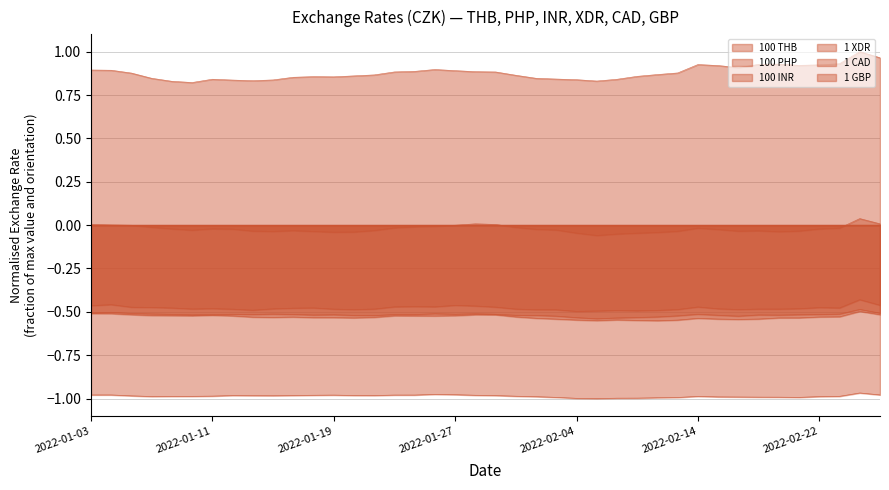

Reading right to left, transcribe all the data shown in this chart.

100 THB: 2022-02-25=1.0	2022-02-24=1.0	2022-02-23=0.9	2022-02-22=0.9	2022-02-21=0.9	2022-02-18=0.9	2022-02-17=0.9	2022-02-16=0.9	2022-02-15=0.9	2022-02-14=0.9	2022-02-11=0.9	2022-02-10=0.9	2022-02-09=0.9	2022-02-08=0.8	2022-02-07=0.8	2022-02-04=0.8	2022-02-03=0.8	2022-02-02=0.8	2022-02-01=0.9	2022-01-31=0.9	2022-01-28=0.9	2022-01-27=0.9	2022-01-26=0.9	2022-01-25=0.9	2022-01-24=0.9	2022-01-21=0.9	2022-01-20=0.9	2022-01-19=0.9	2022-01-18=0.9	2022-01-17=0.9	2022-01-14=0.8	2022-01-13=0.8	2022-01-12=0.8	2022-01-11=0.8	2022-01-10=0.8	2022-01-07=0.8	2022-01-06=0.8	2022-01-05=0.9	2022-01-04=0.9	2022-01-03=0.9
100 PHP: 2022-02-25=0.0	2022-02-24=0.0	2022-02-23=-0.0	2022-02-22=-0.0	2022-02-21=-0.0	2022-02-18=-0.0	2022-02-17=-0.0	2022-02-16=-0.0	2022-02-15=-0.0	2022-02-14=-0.0	2022-02-11=-0.0	2022-02-10=-0.0	2022-02-09=-0.0	2022-02-08=-0.1	2022-02-07=-0.1	2022-02-04=-0.0	2022-02-03=-0.0	2022-02-02=-0.0	2022-02-01=-0.0	2022-01-31=0.0	2022-01-28=0.0	2022-01-27=-0.0	2022-01-26=-0.0	2022-01-25=-0.0	2022-01-24=-0.0	2022-01-21=-0.0	2022-01-20=-0.0	2022-01-19=-0.0	2022-01-18=-0.0	2022-01-17=-0.0	2022-01-14=-0.0	2022-01-13=-0.0	2022-01-12=-0.0	2022-01-11=-0.0	2022-01-10=-0.0	2022-01-07=-0.0	2022-01-06=-0.0	2022-01-05=-0.0	2022-01-04=0.0	2022-01-03=0.0
100 INR: 2022-02-25=-0.5	2022-02-24=-0.5	2022-02-23=-0.5	2022-02-22=-0.5	2022-02-21=-0.5	2022-02-18=-0.5	2022-02-17=-0.5	2022-02-16=-0.5	2022-02-15=-0.5	2022-02-14=-0.5	2022-02-11=-0.5	2022-02-10=-0.6	2022-02-09=-0.5	2022-02-08=-0.5	2022-02-07=-0.6	2022-02-04=-0.5	2022-02-03=-0.5	2022-02-02=-0.5	2022-02-01=-0.5	2022-01-31=-0.5	2022-01-28=-0.5	2022-01-27=-0.5	2022-01-26=-0.5	2022-01-25=-0.5	2022-01-24=-0.5	2022-01-21=-0.5	2022-01-20=-0.5	2022-01-19=-0.5	2022-01-18=-0.5	2022-01-17=-0.5	2022-01-14=-0.5	2022-01-13=-0.5	2022-01-12=-0.5	2022-01-11=-0.5	2022-01-10=-0.5	2022-01-07=-0.5	2022-01-06=-0.5	2022-01-05=-0.5	2022-01-04=-0.5	2022-01-03=-0.5
1 XDR: 2022-02-25=-0.5	2022-02-24=-0.4	2022-02-23=-0.5	2022-02-22=-0.5	2022-02-21=-0.5	2022-02-18=-0.5	2022-02-17=-0.5	2022-02-16=-0.5	2022-02-15=-0.5	2022-02-14=-0.5	2022-02-11=-0.5	2022-02-10=-0.5	2022-02-09=-0.5	2022-02-08=-0.5	2022-02-07=-0.5	2022-02-04=-0.5	2022-02-03=-0.5	2022-02-02=-0.5	2022-02-01=-0.5	2022-01-31=-0.5	2022-01-28=-0.5	2022-01-27=-0.5	2022-01-26=-0.5	2022-01-25=-0.5	2022-01-24=-0.5	2022-01-21=-0.5	2022-01-20=-0.5	2022-01-19=-0.5	2022-01-18=-0.5	2022-01-17=-0.5	2022-01-14=-0.5	2022-01-13=-0.5	2022-01-12=-0.5	2022-01-11=-0.5	2022-01-10=-0.5	2022-01-07=-0.5	2022-01-06=-0.5	2022-01-05=-0.5	2022-01-04=-0.5	2022-01-03=-0.5
1 CAD: 2022-02-25=-1.0	2022-02-24=-1.0	2022-02-23=-1.0	2022-02-22=-1.0	2022-02-21=-1.0	2022-02-18=-1.0	2022-02-17=-1.0	2022-02-16=-1.0	2022-02-15=-1.0	2022-02-14=-1.0	2022-02-11=-1.0	2022-02-10=-1.0	2022-02-09=-1.0	2022-02-08=-1.0	2022-02-07=-1.0	2022-02-04=-1.0	2022-02-03=-1.0	2022-02-02=-1.0	2022-02-01=-1.0	2022-01-31=-1.0	2022-01-28=-1.0	2022-01-27=-1.0	2022-01-26=-1.0	2022-01-25=-1.0	2022-01-24=-1.0	2022-01-21=-1.0	2022-01-20=-1.0	2022-01-19=-1.0	2022-01-18=-1.0	2022-01-17=-1.0	2022-01-14=-1.0	2022-01-13=-1.0	2022-01-12=-1.0	2022-01-11=-1.0	2022-01-10=-1.0	2022-01-07=-1.0	2022-01-06=-1.0	2022-01-05=-1.0	2022-01-04=-1.0	2022-01-03=-1.0
1 GBP: 2022-02-25=-0.5	2022-02-24=-0.5	2022-02-23=-0.5	2022-02-22=-0.5	2022-02-21=-0.5	2022-02-18=-0.5	2022-02-17=-0.5	2022-02-16=-0.5	2022-02-15=-0.5	2022-02-14=-0.5	2022-02-11=-0.5	2022-02-10=-0.5	2022-02-09=-0.5	2022-02-08=-0.5	2022-02-07=-0.5	2022-02-04=-0.5	2022-02-03=-0.5	2022-02-02=-0.5	2022-02-01=-0.5	2022-01-31=-0.5	2022-01-28=-0.5	2022-01-27=-0.5	2022-01-26=-0.5	2022-01-25=-0.5	2022-01-24=-0.5	2022-01-21=-0.5	2022-01-20=-0.5	2022-01-19=-0.5	2022-01-18=-0.5	2022-01-17=-0.5	2022-01-14=-0.5	2022-01-13=-0.5	2022-01-12=-0.5	2022-01-11=-0.5	2022-01-10=-0.5	2022-01-07=-0.5	2022-01-06=-0.5	2022-01-05=-0.5	2022-01-04=-0.5	2022-01-03=-0.5